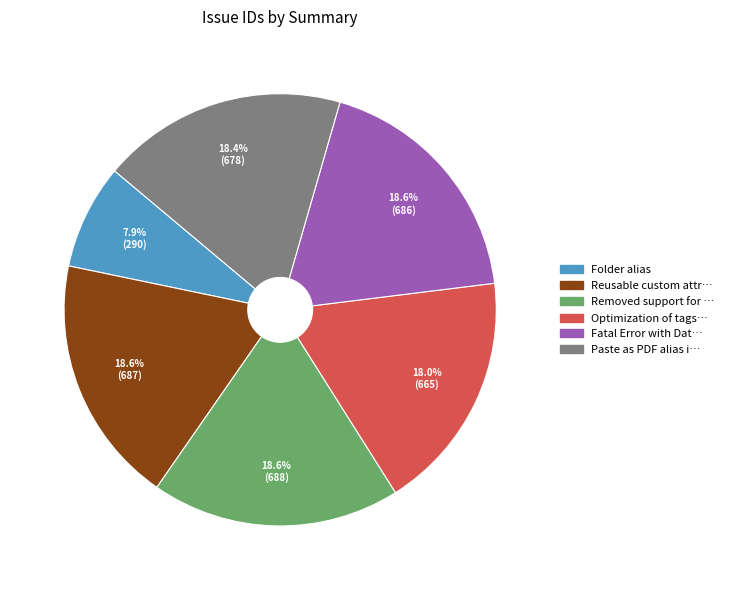

Is there any slice that represents more than half of the pie?

No